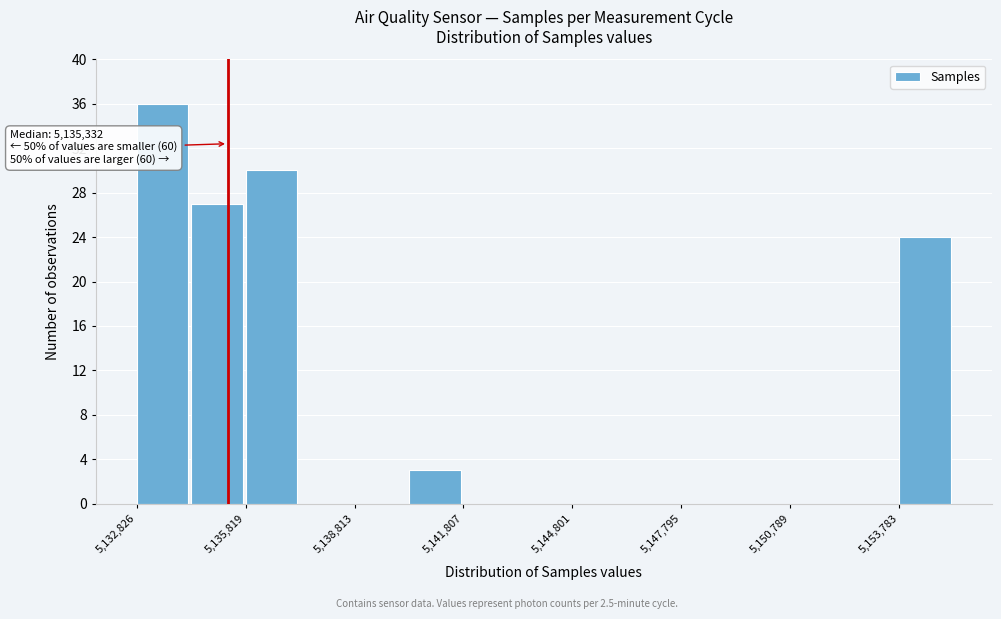

Read against the x-axis, roughly where is the centre of the tallest bar?

5133500